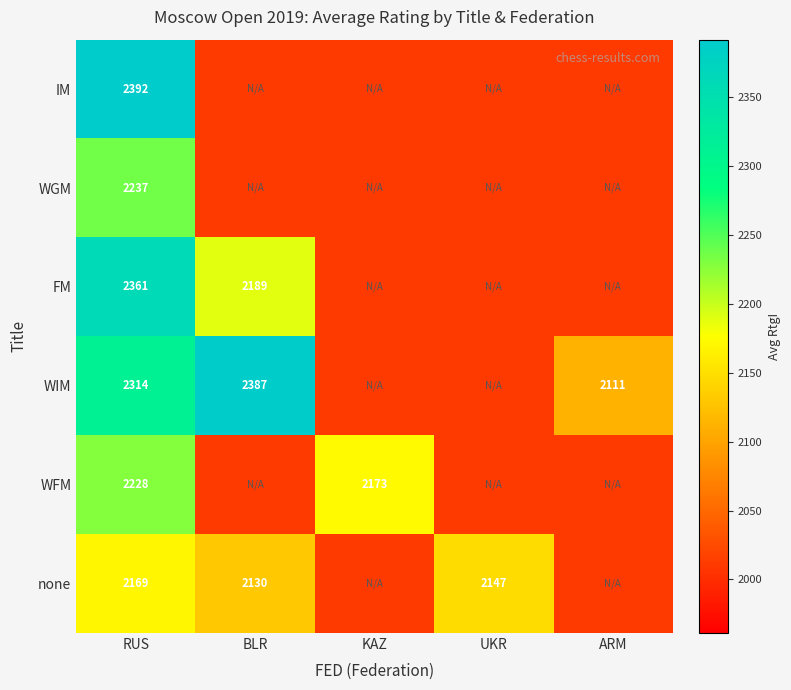

At RUS, list the series in order from largest to smallest.

IM, FM, WIM, WGM, WFM, none